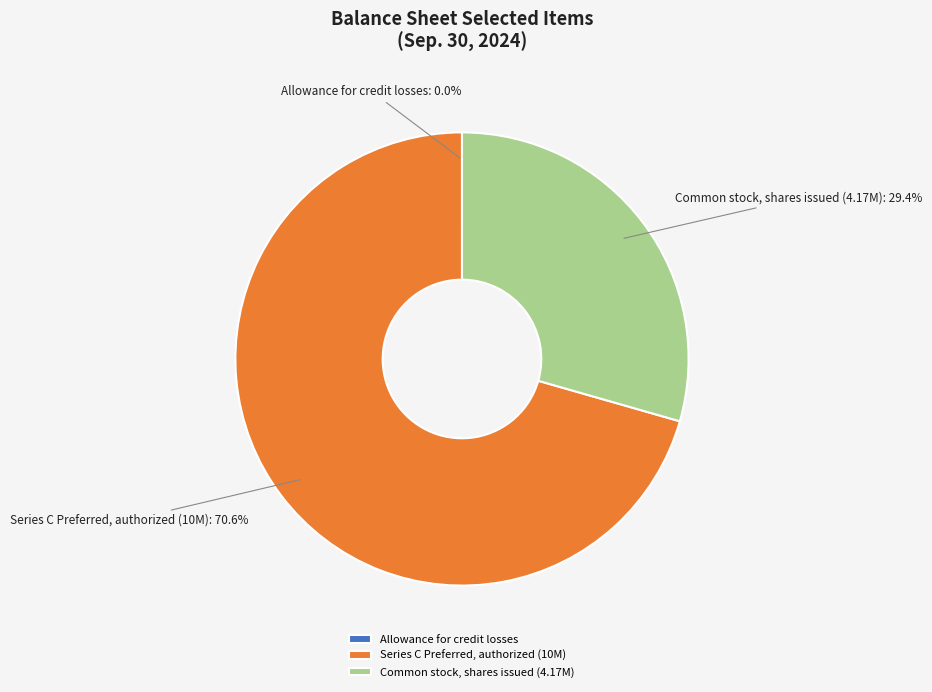

Which category has the biggest portion of the pie?

Series C Preferred, authorized (10M)